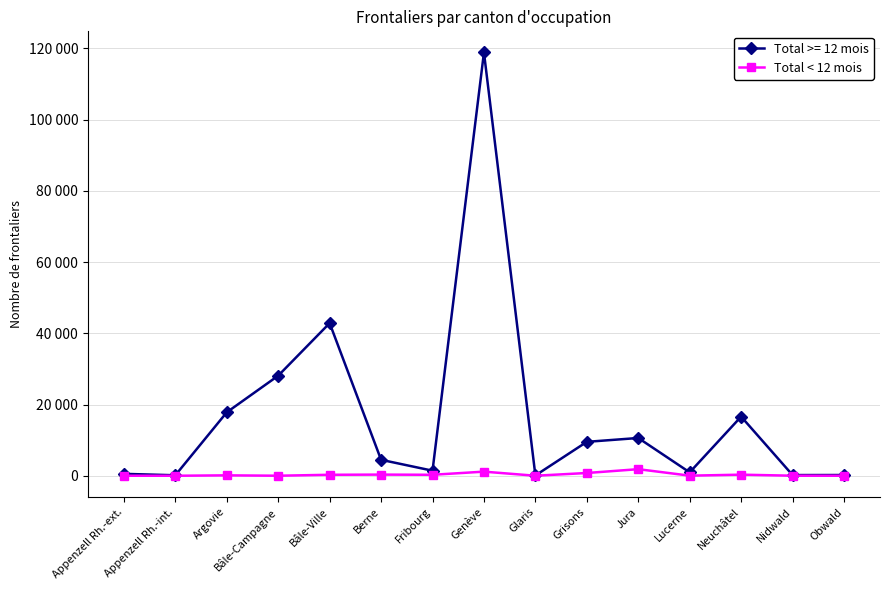

What are all the series names shown in the legend?

Total >= 12 mois, Total < 12 mois